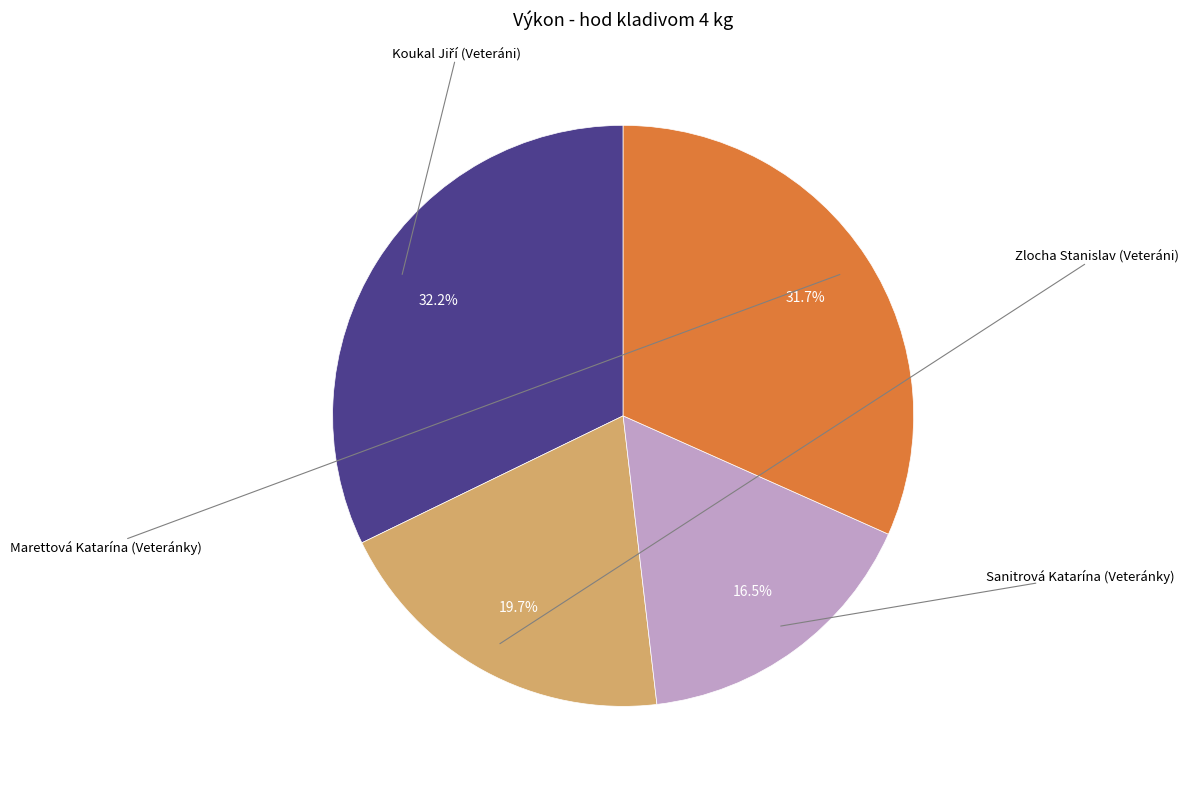

Is there any slice that represents more than half of the pie?

No